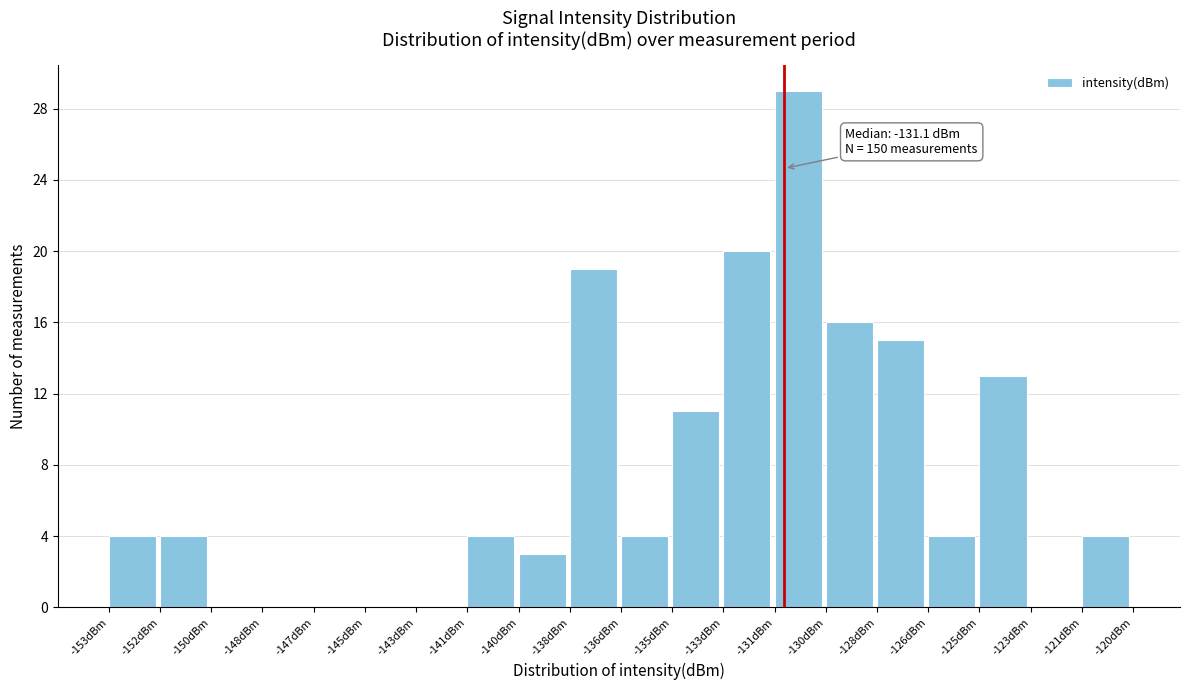

Reading right to left, extract all data points from this chart.

-121dBm=4	-123dBm=0	-125dBm=13	-126dBm=4	-128dBm=15	-130dBm=16	-131dBm=29	-133dBm=20	-135dBm=11	-136dBm=4	-138dBm=19	-140dBm=3	-141dBm=4	-143dBm=0	-145dBm=0	-147dBm=0	-148dBm=0	-150dBm=0	-152dBm=4	-153dBm=4